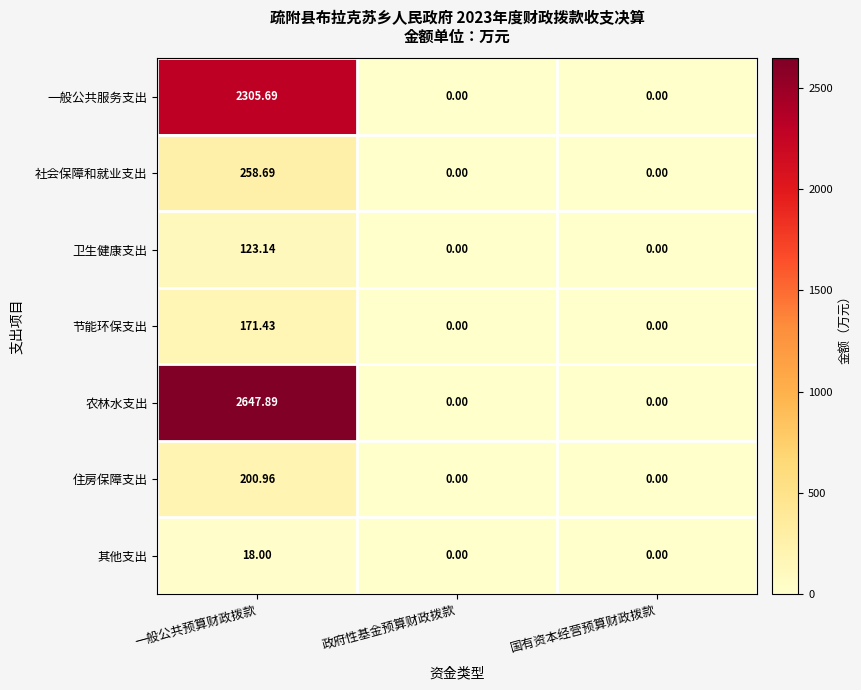

At which label does 卫生健康支出 reach its peak?

一般公共预算财政拨款